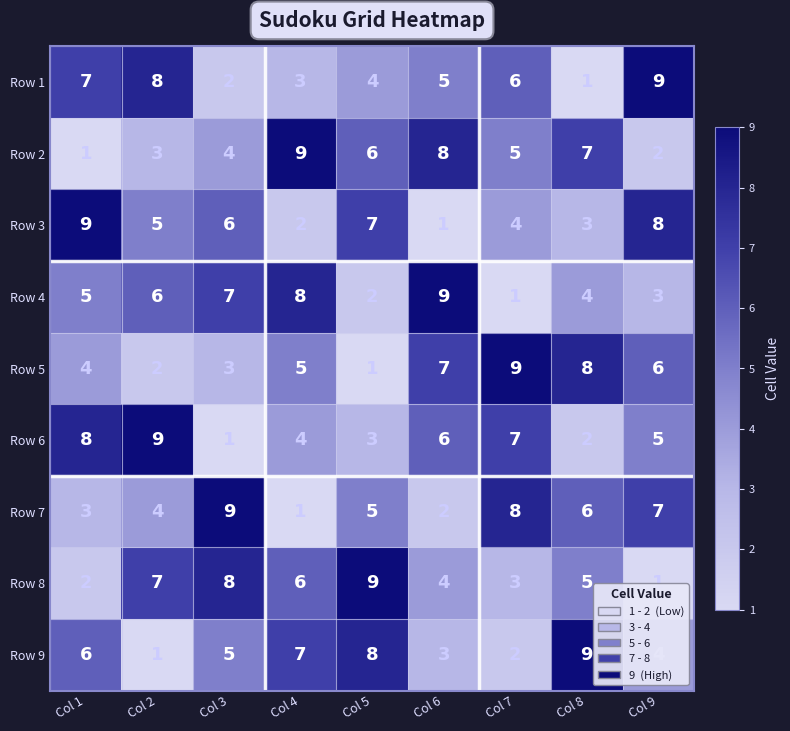

What is the maximum value for Row 9?

9